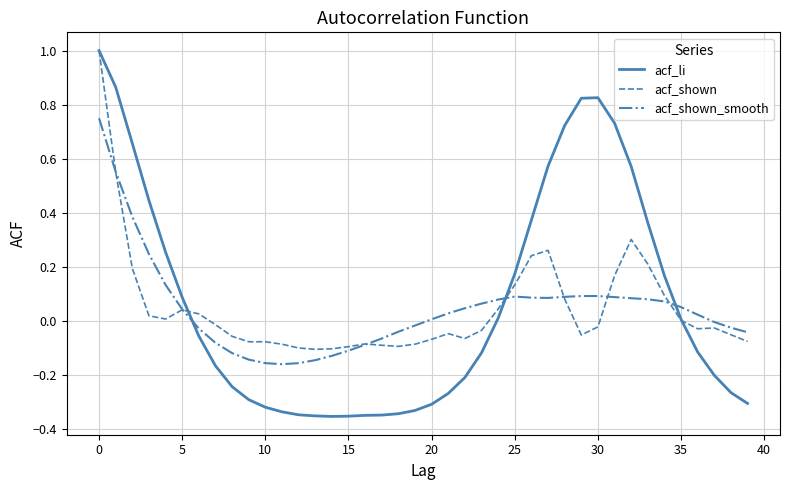

What is the greatest value displayed?

1.0